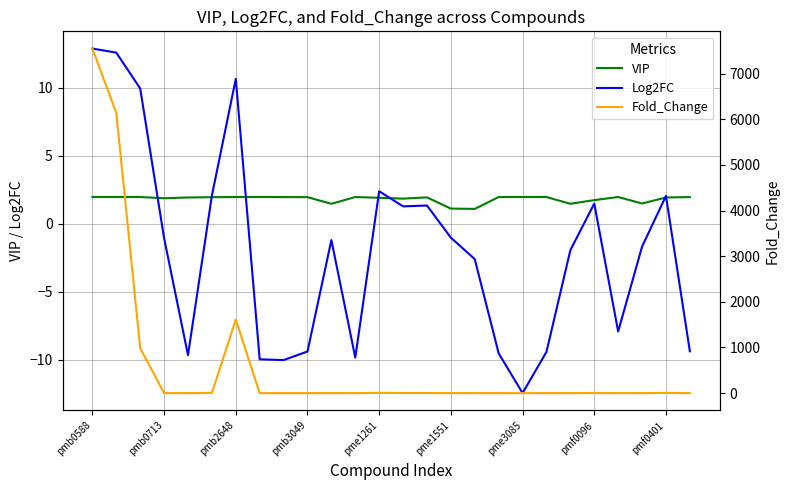

Is it true that Log2FC equals -12.5 at pme3085?

True